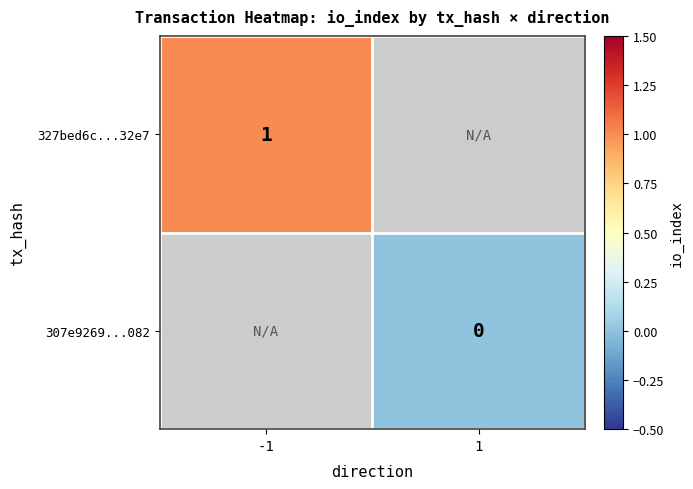

True or false: 327bed6c...32e7 has a value of 1 at -1.

True